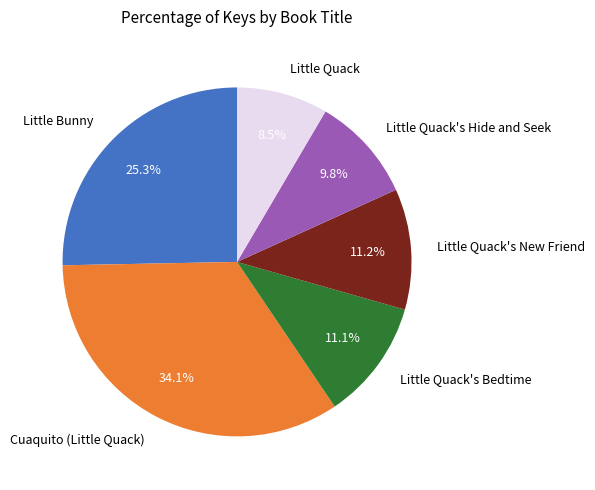

To the nearest percent, what percentage of the pie is Little Quack's Hide and Seek?

10%